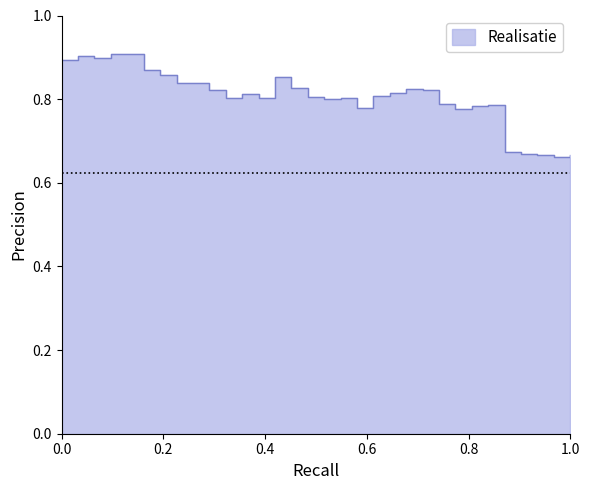

What is the difference between the second highest and second lowest values?

0.2